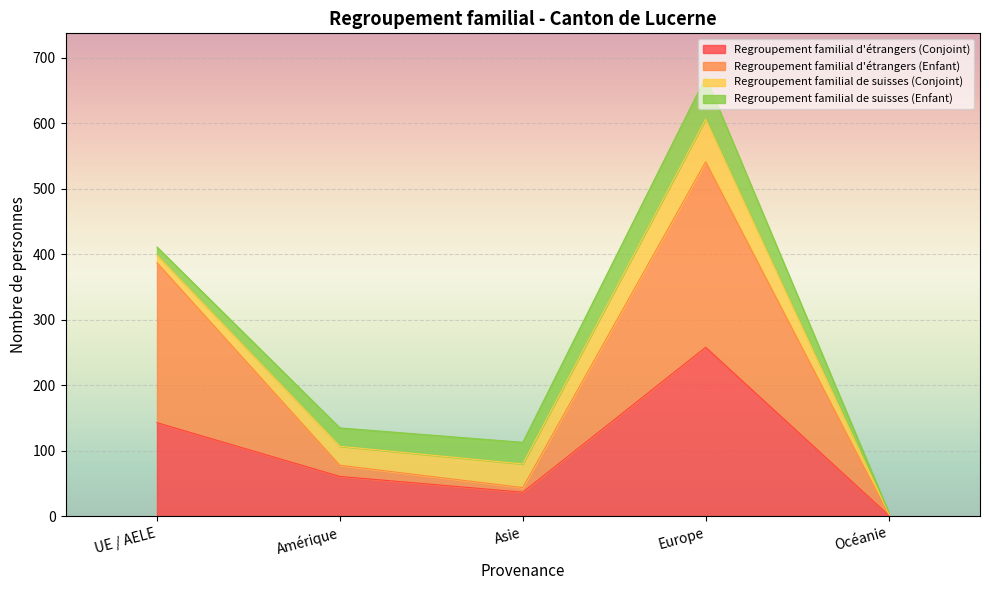

What is the maximum value for Regroupement familial d'étrangers (Conjoint)?

258